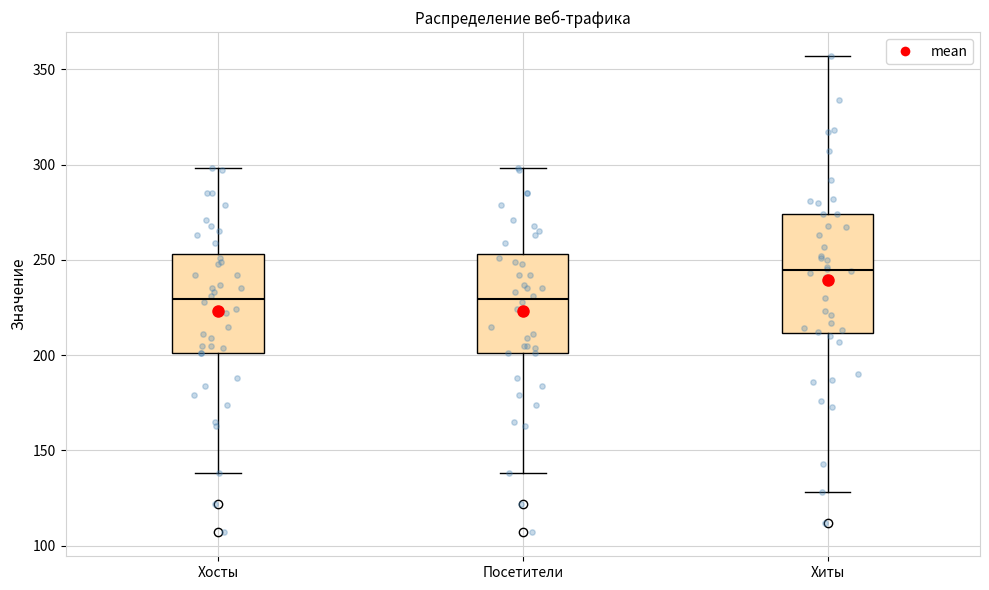

Where does the median line of the box for Посетители sit on the y-axis? The values are not printed on the chart, so give them approximately, as read against the axis.

230